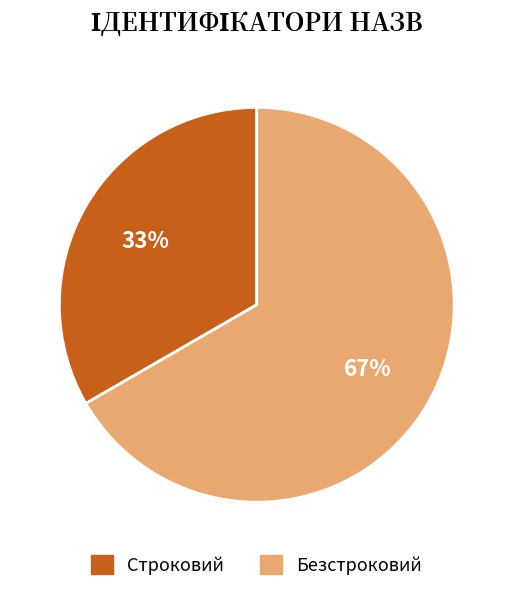

Approximately how many times larger is the value at Строковий compared to Безстроковий?

0.5